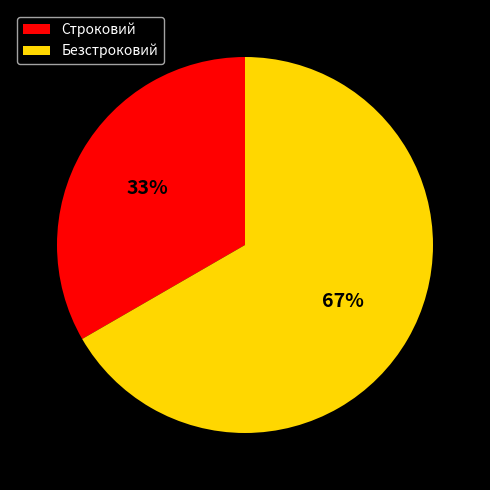

Approximately how many times larger is the value at Безстроковий compared to Строковий?

2.0